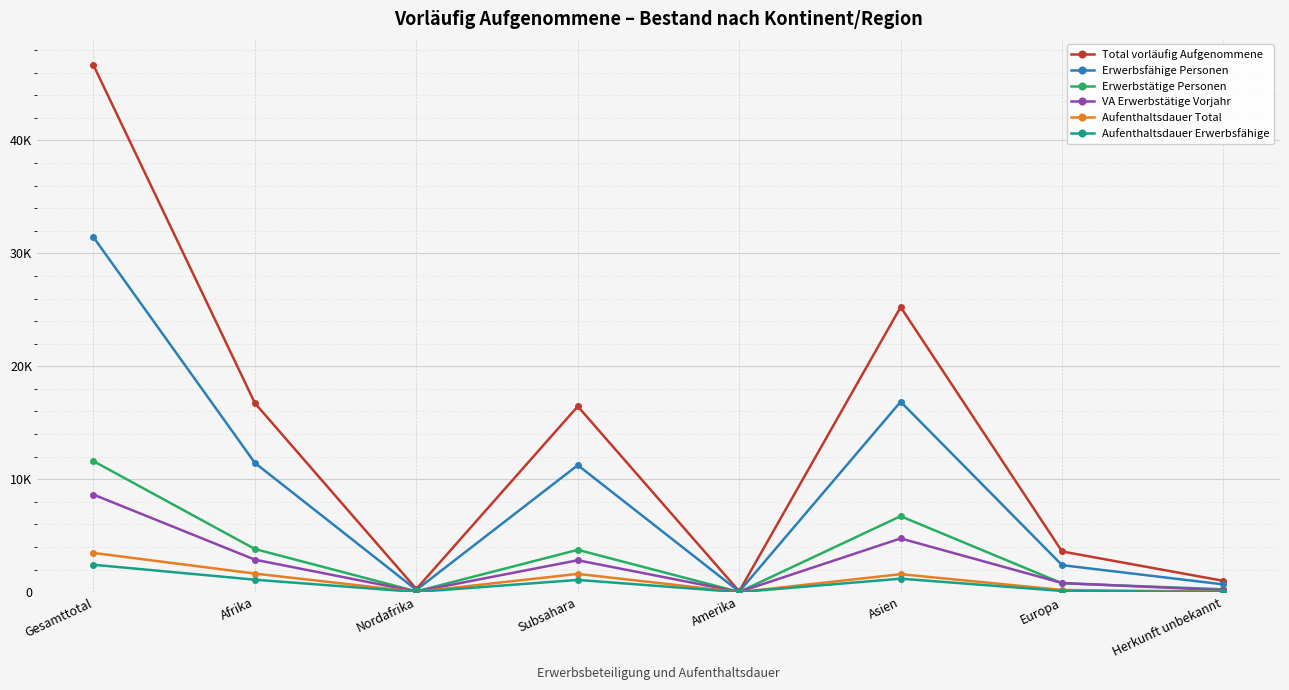

How many interior local peaks does the Total vorläufig Aufgenommene series have?

2